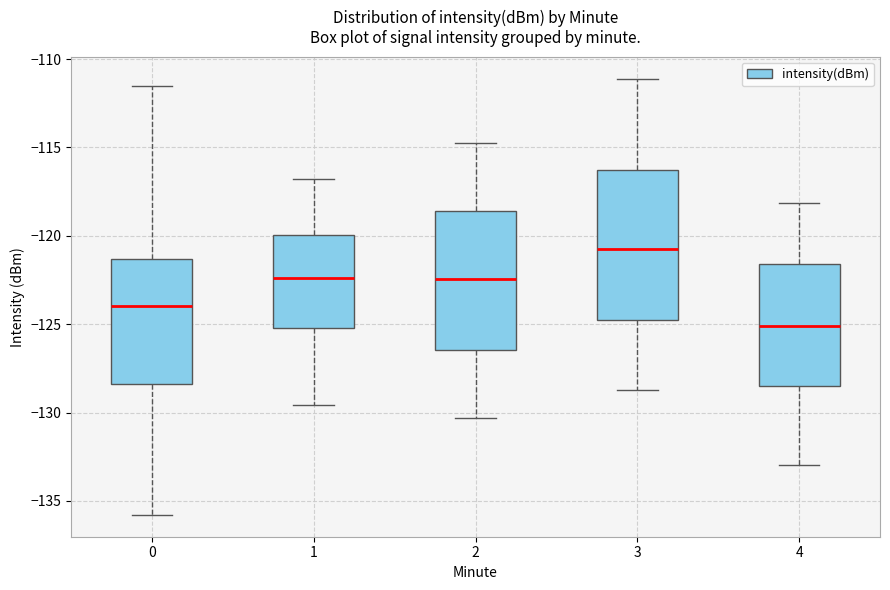

Where does the median line of the box at x = 2 sit on the y-axis? The values are not printed on the chart, so give them approximately, as read against the axis.

-122.5